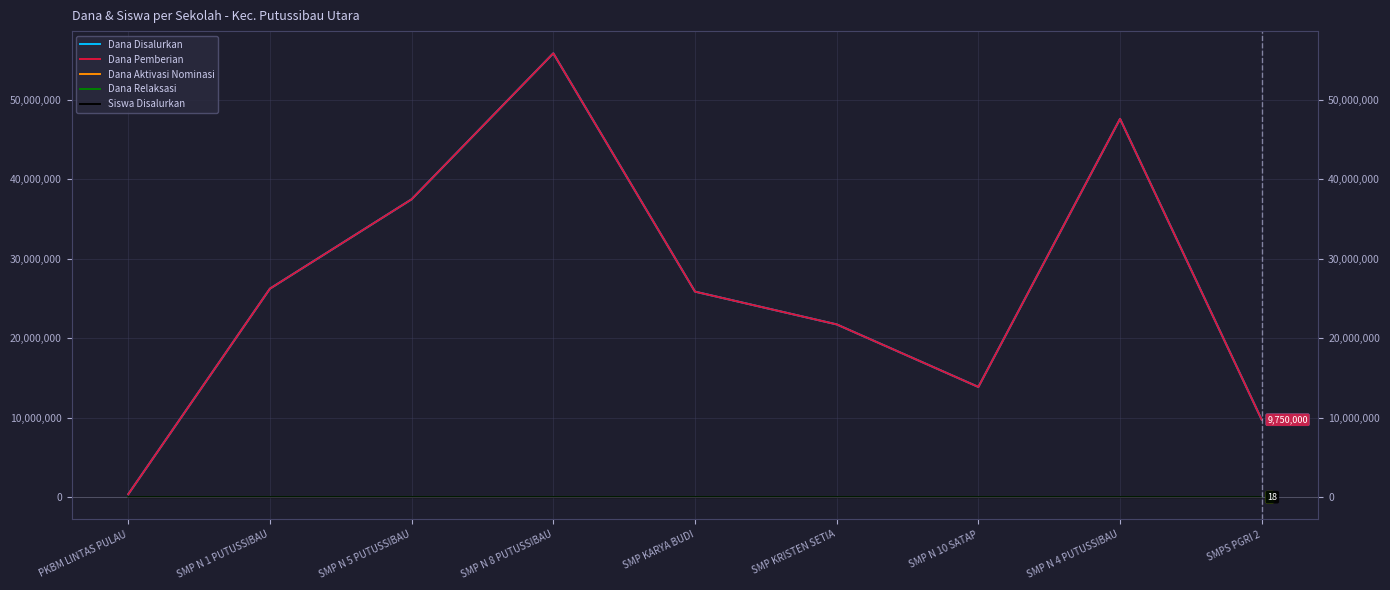

At how many categories does at least one series exceed 1778679?

8